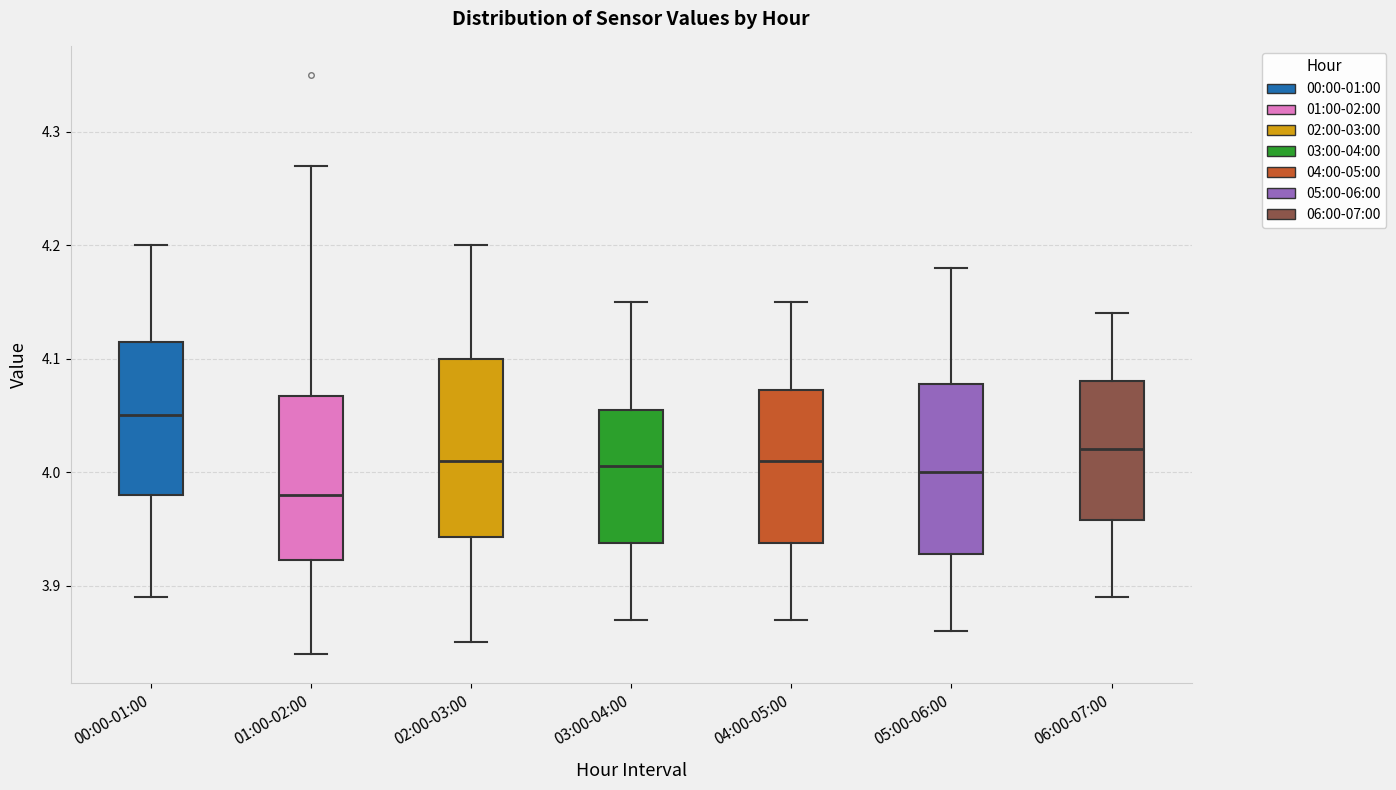

Reading left to right, transcribe this box plot: for each box, give where its median line is, the range the box spans, and where its two whiskers end, as read against the y-axis. The values are not printed on the chart, so give them approximately, as read against the axis.

00:00-01:00: median 4.05, box 3.98 to 4.12, whiskers 3.89 to 4.20
01:00-02:00: median 3.98, box 3.92 to 4.07, whiskers 3.84 to 4.27
02:00-03:00: median 4.01, box 3.94 to 4.10, whiskers 3.85 to 4.20
03:00-04:00: median 4.01, box 3.94 to 4.06, whiskers 3.87 to 4.15
04:00-05:00: median 4.01, box 3.94 to 4.07, whiskers 3.87 to 4.15
05:00-06:00: median 4.00, box 3.93 to 4.08, whiskers 3.86 to 4.18
06:00-07:00: median 4.02, box 3.96 to 4.08, whiskers 3.89 to 4.14